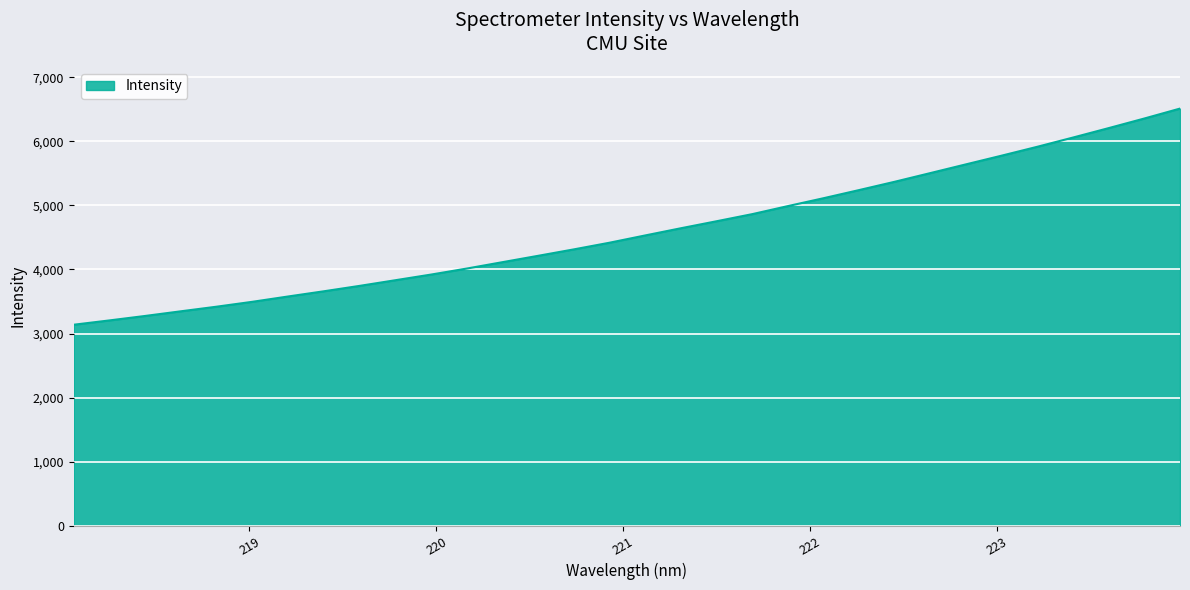

What is the smallest value displayed?

3137.7